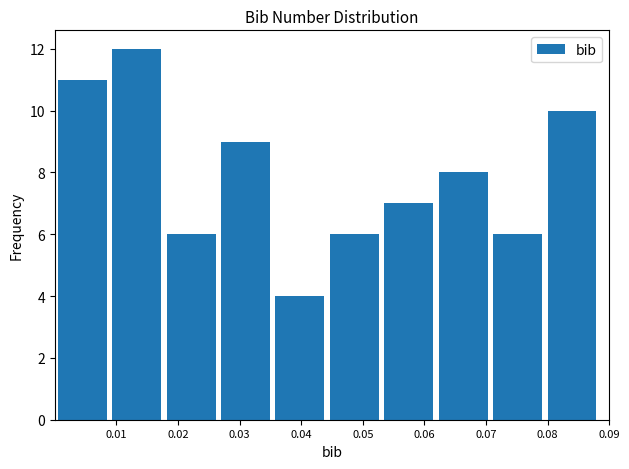

Reading left to right, list every bar in this chart as the range it spans on the x-axis followed by its height. Neither the bar edges nor the heights are printed on the chart, so give them approximately, as read against the axes.

0.000 to 0.009: 11
0.009 to 0.018: 12
0.018 to 0.027: 6
0.027 to 0.036: 9
0.036 to 0.045: 4
0.045 to 0.053: 6
0.053 to 0.062: 7
0.062 to 0.071: 8
0.071 to 0.080: 6
0.080 to 0.089: 10